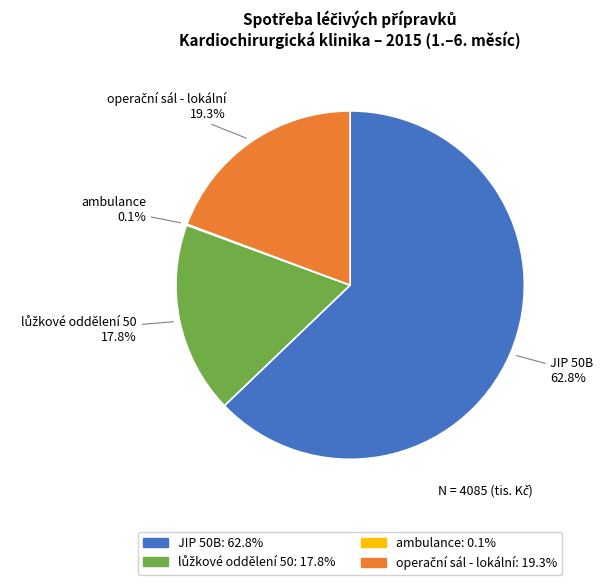

Is there a majority slice in this chart?

Yes